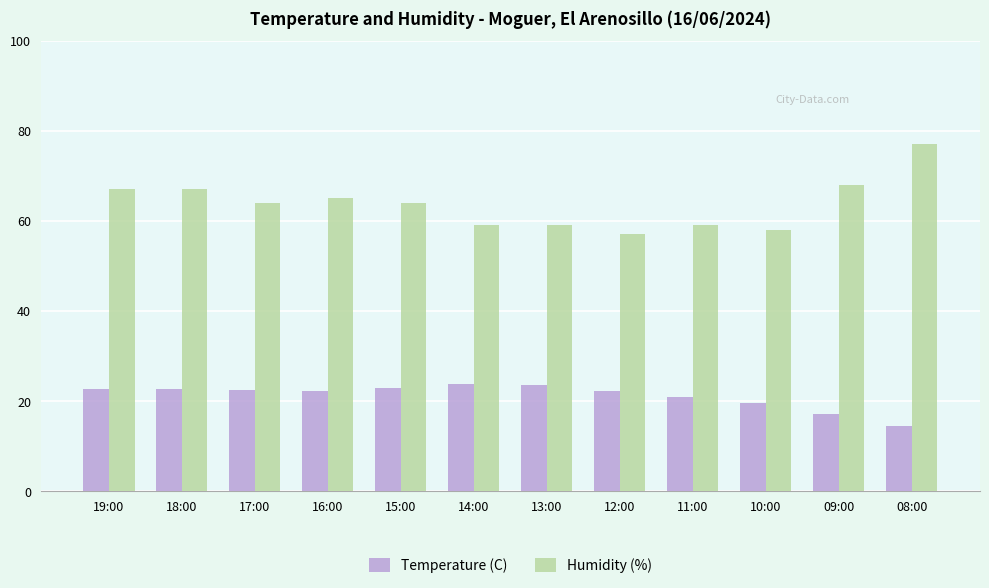

The value of Humidity (%) at 10:00 is 58.0. True or false?

True